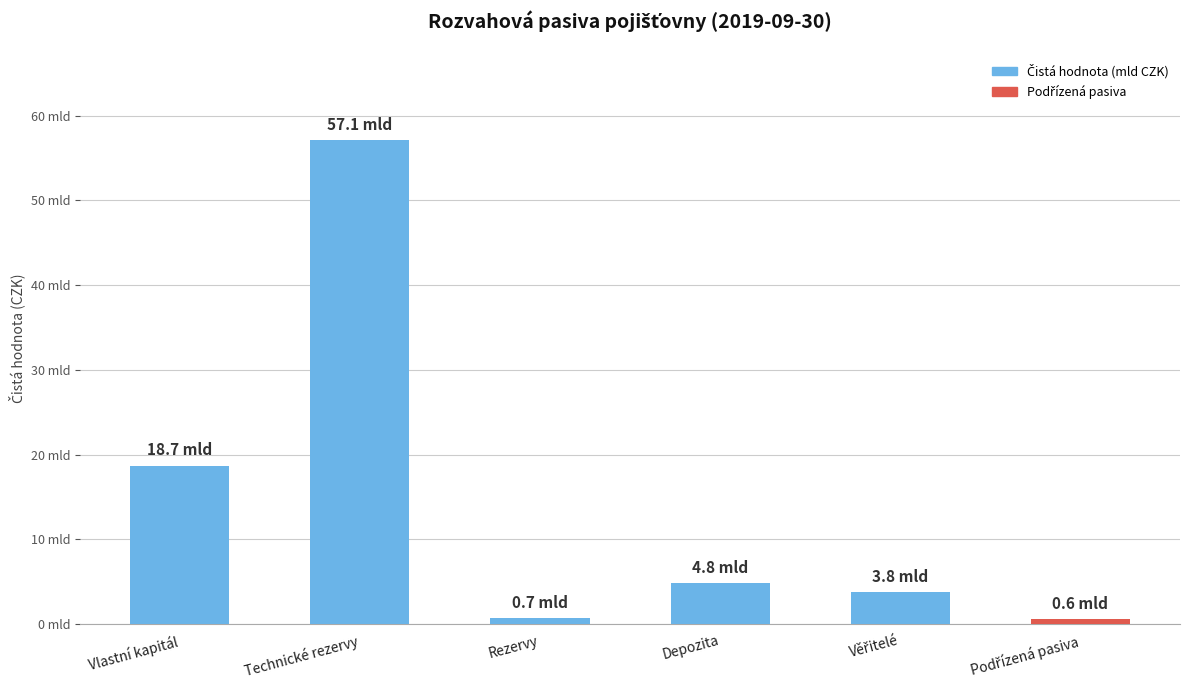

Between Vlastní kapitál and Věřitelé, which is larger?

Vlastní kapitál